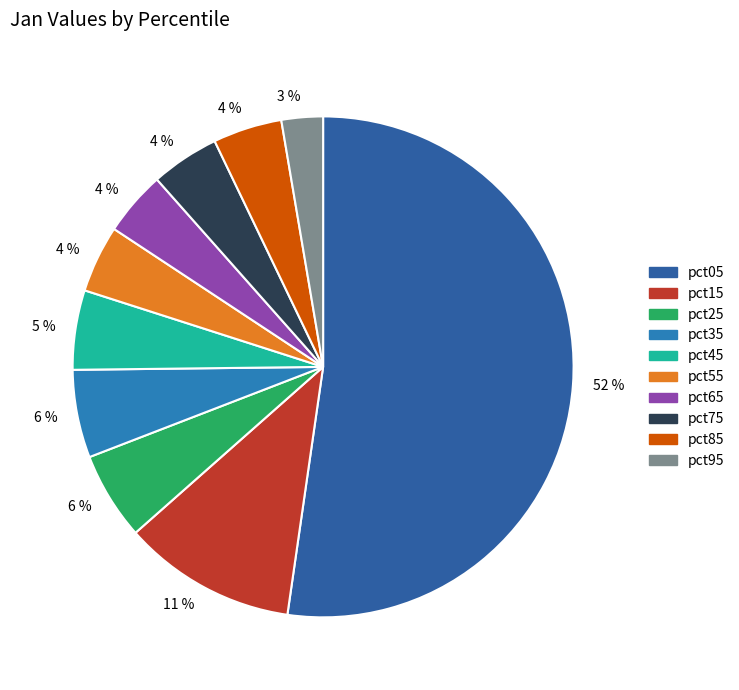

Is the sum of pct05 and pct35 greater than half?

Yes